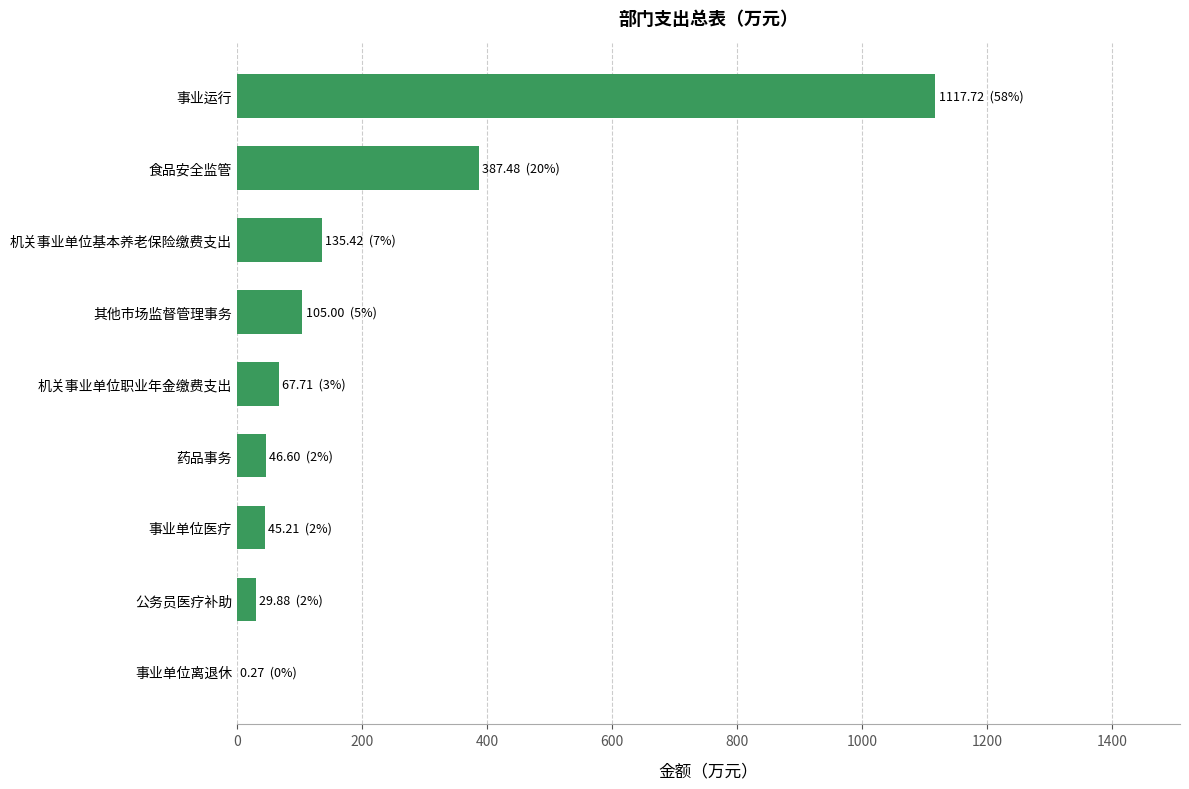

Is it true that the value at 机关事业单位基本养老保险缴费支出 is 135.4?

True